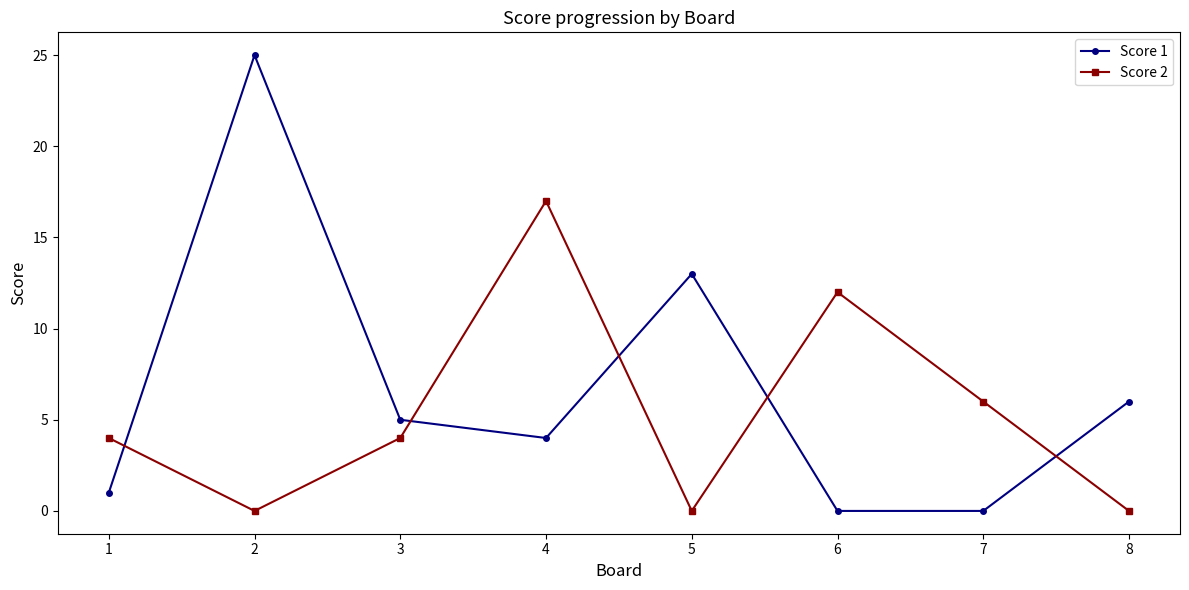

What is the sum of the Score 1 values at 3 and 1?

6